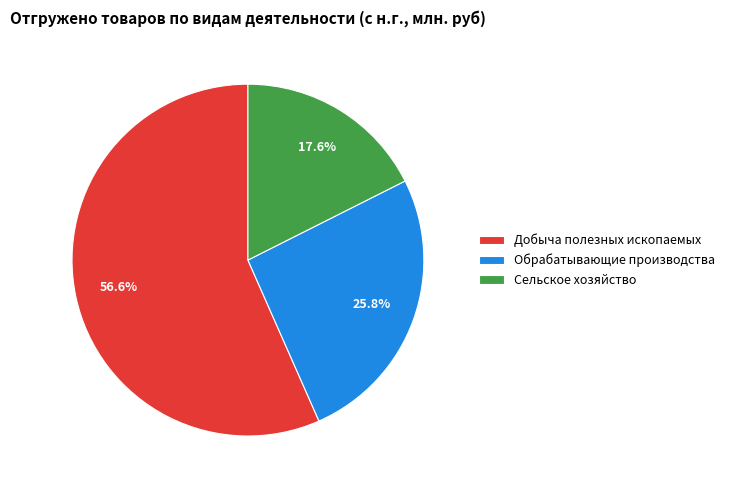

How much of the chart is everything except Сельское хозяйство?

82.4%